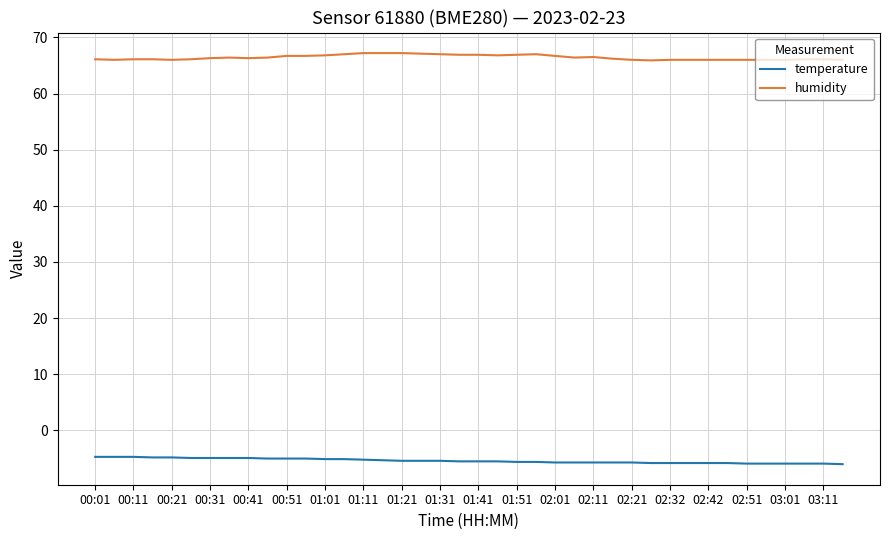

True or false: temperature and humidity intersect in this chart.

False